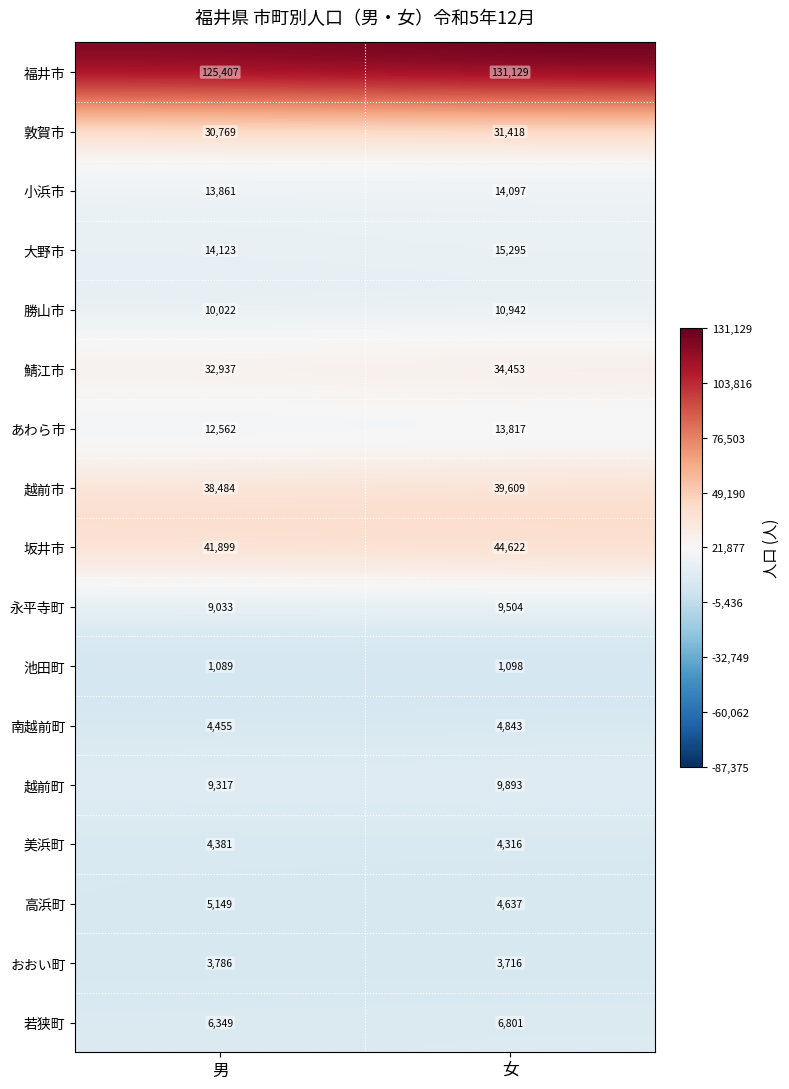

Which series has the largest range (max minus min)?

福井市